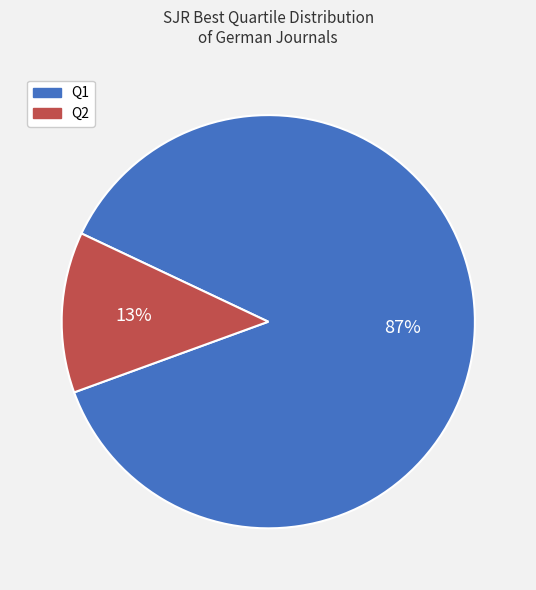

The Q2 slice represents 13% of the pie. True or false?

True